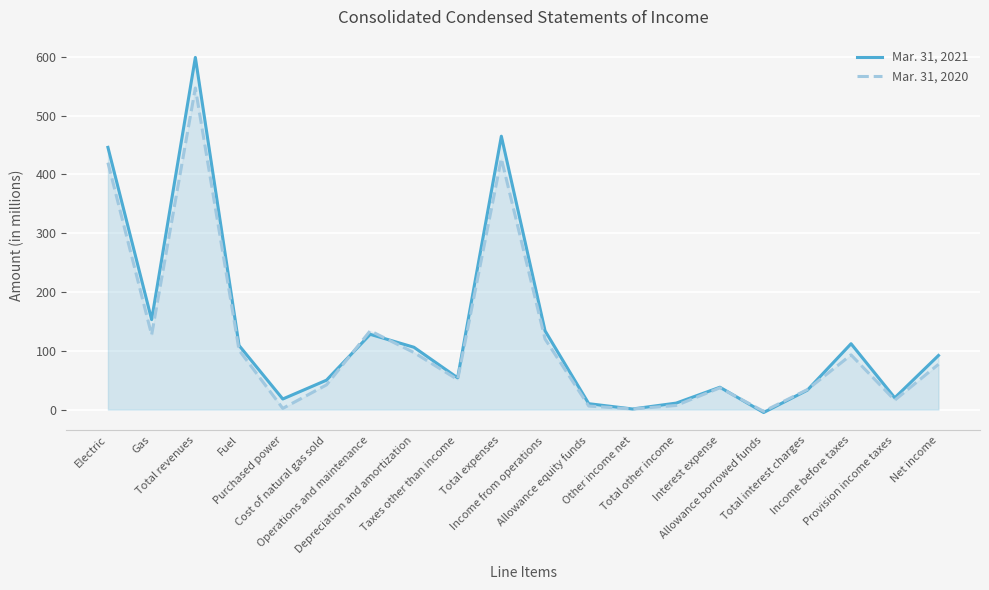

How many data points in Mar. 31, 2021 are above 92?

9